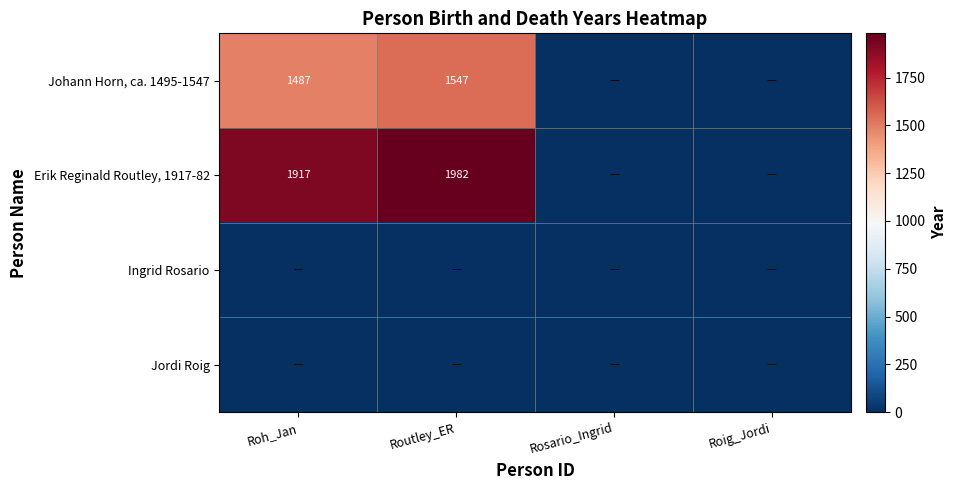

True or false: Erik Reginald Routley, 1917-82 has a value of 855 at Routley_ER.

False